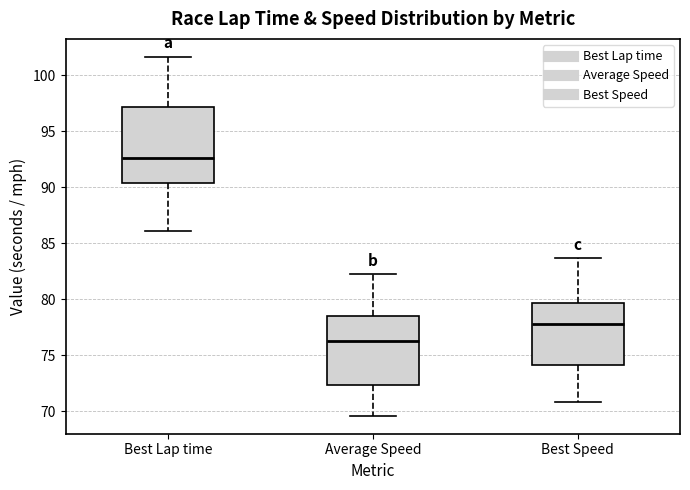

Which box has the lowest median line?

Average Speed